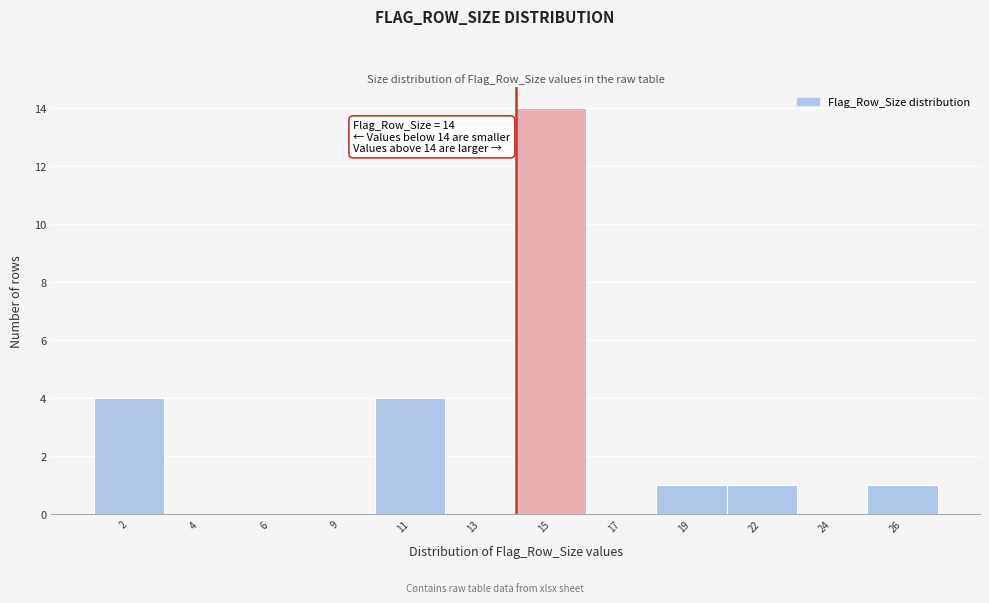

Reading left to right, what are all the values shown in this chart?

2=4	4=0	6=0	9=0	11=4	13=0	15=14	17=0	19=1	22=1	24=0	26=1